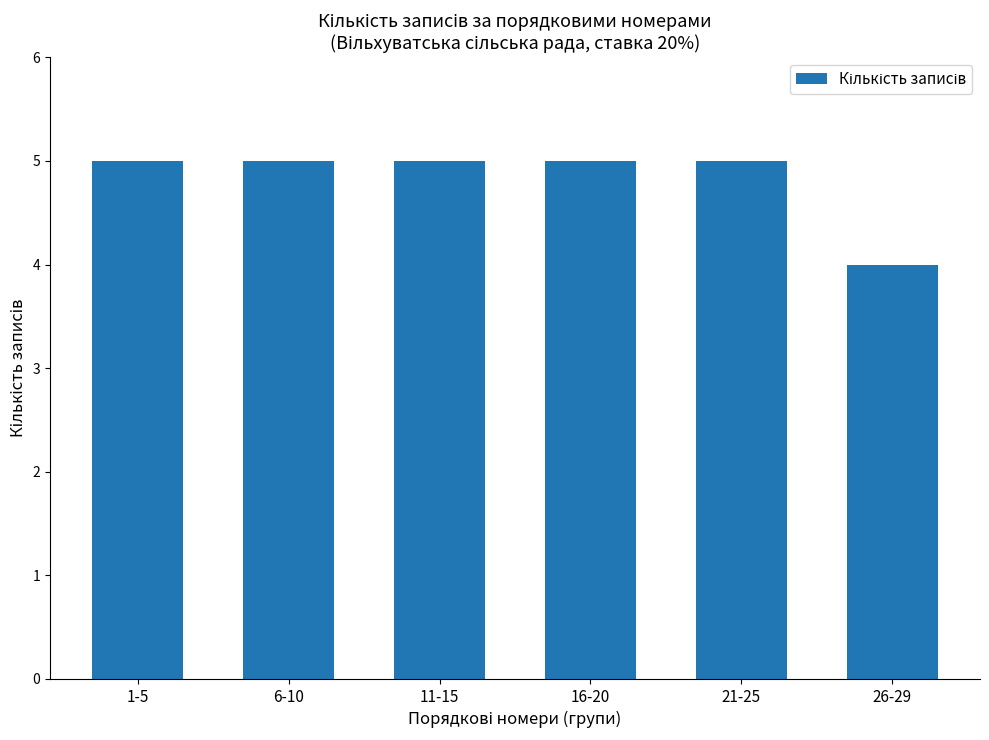

The value at 26-29 is 6. True or false?

False